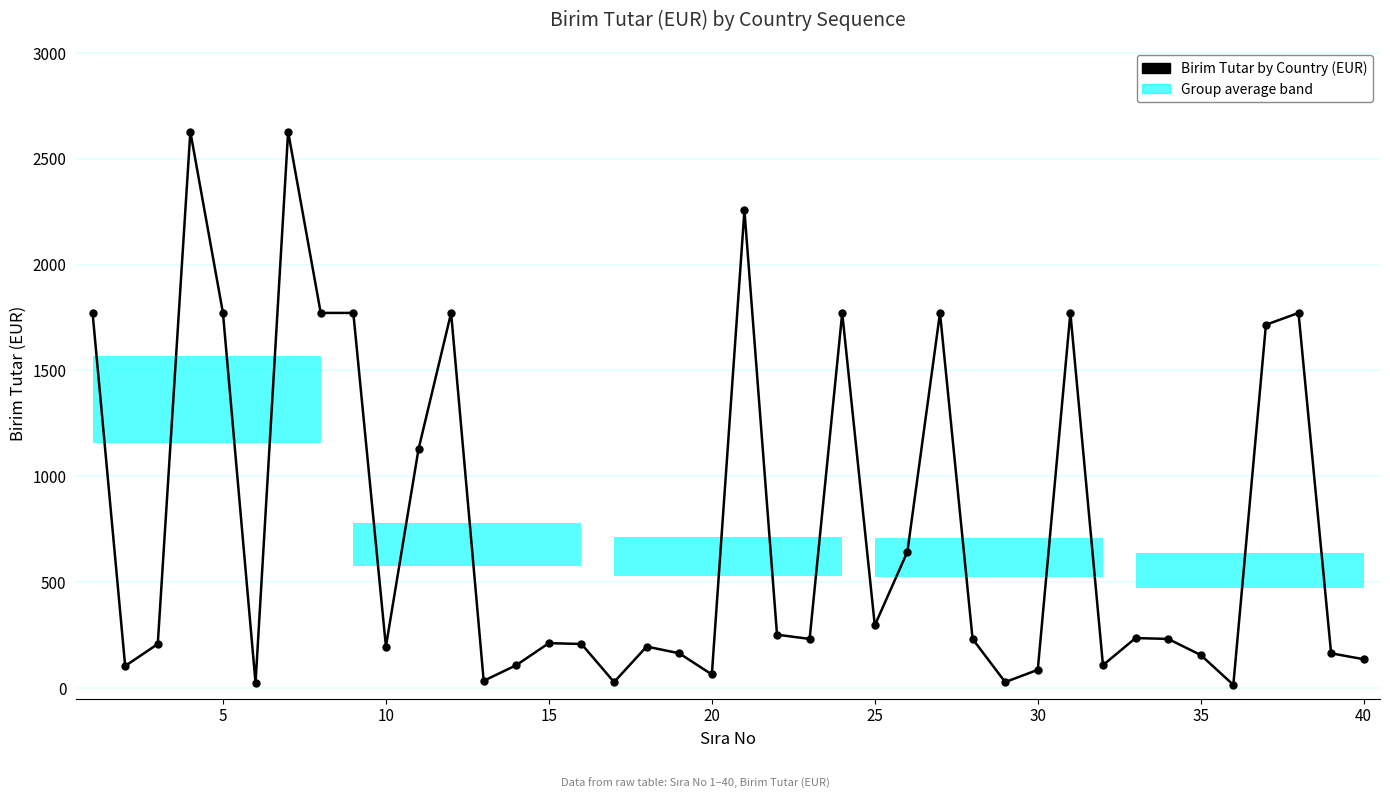

What is the difference between the second highest and minimum values?

2613